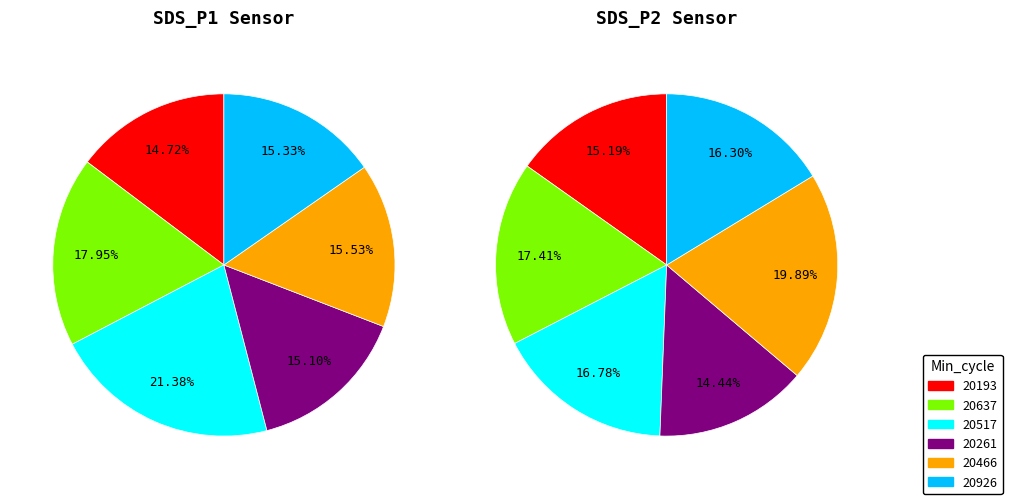

How many slices are in this pie chart?

12